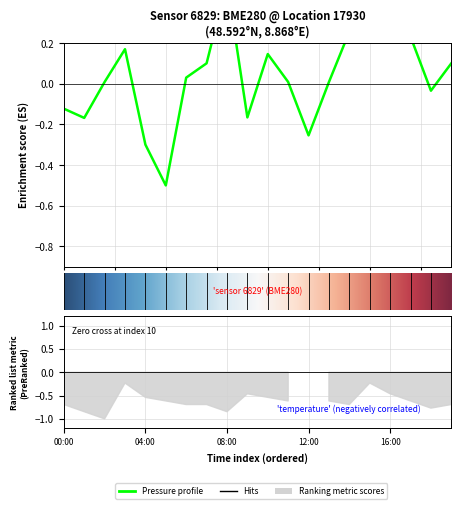

At which category does the chart reach its peak across all series?

08:00